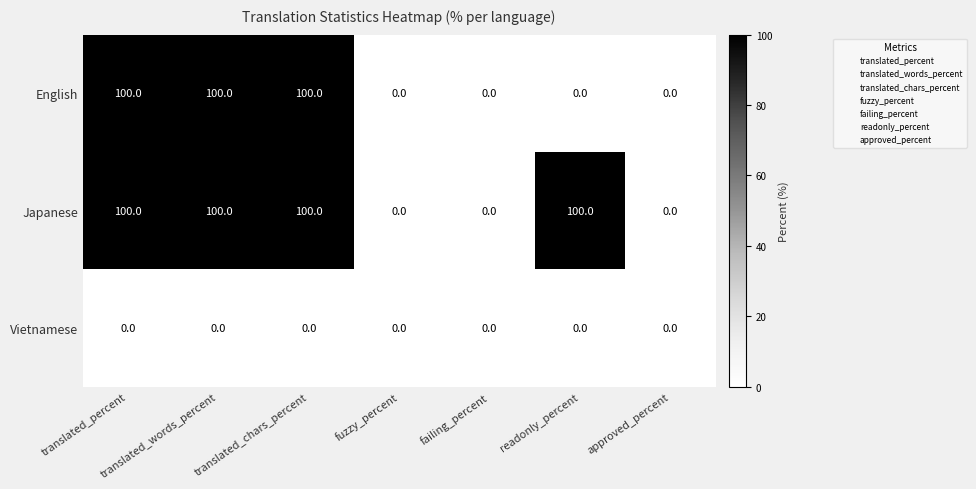

What is the difference between the second highest and second lowest values in the English series?

100